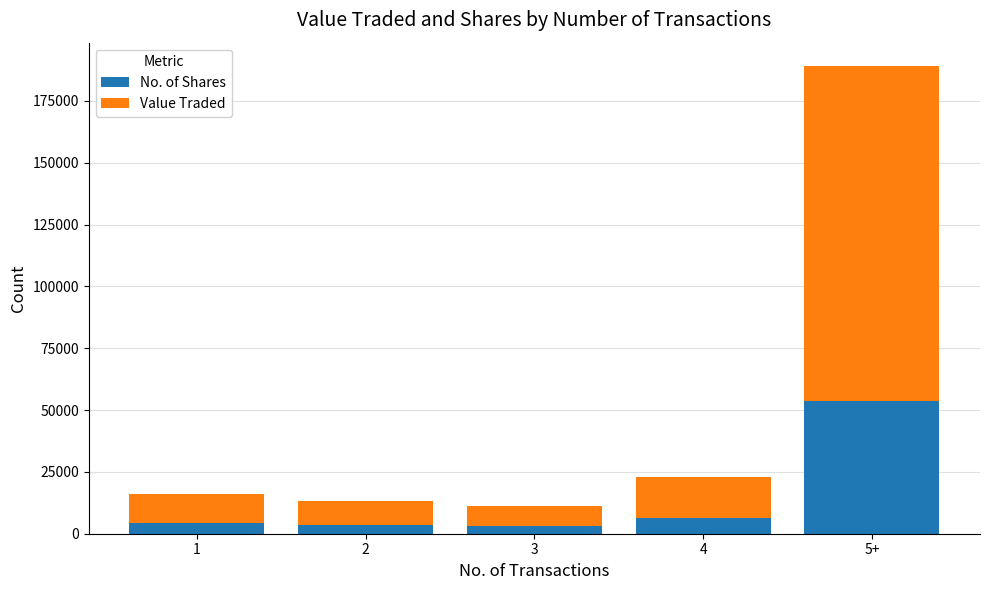

What is the sum of all No. of Shares values?

70832